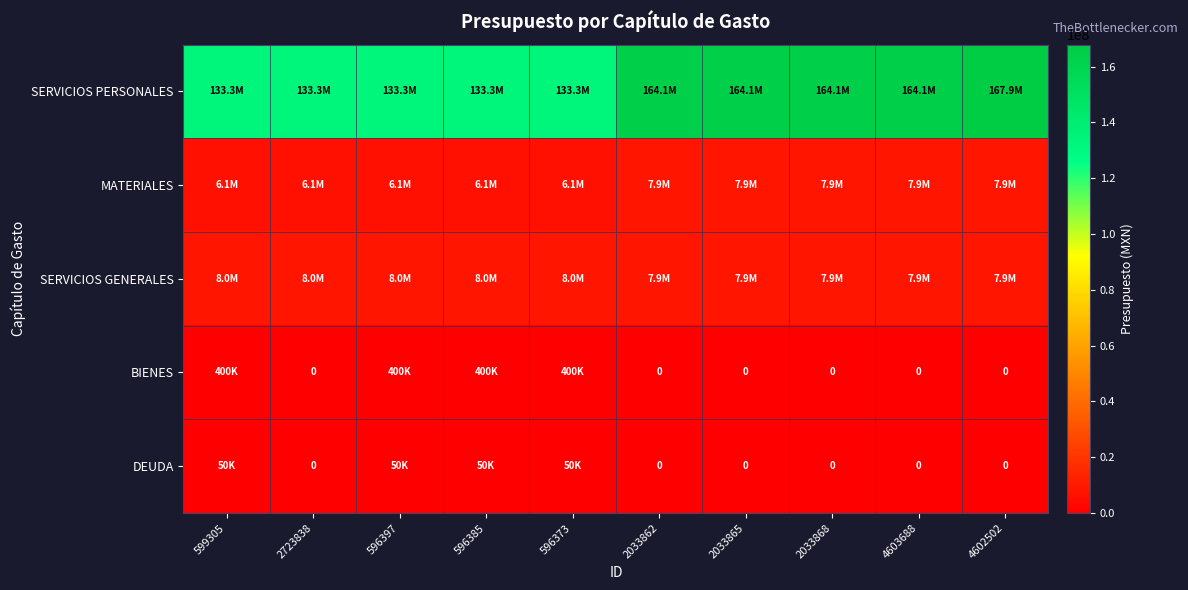

What is the maximum value shown in the chart?

167880513.7